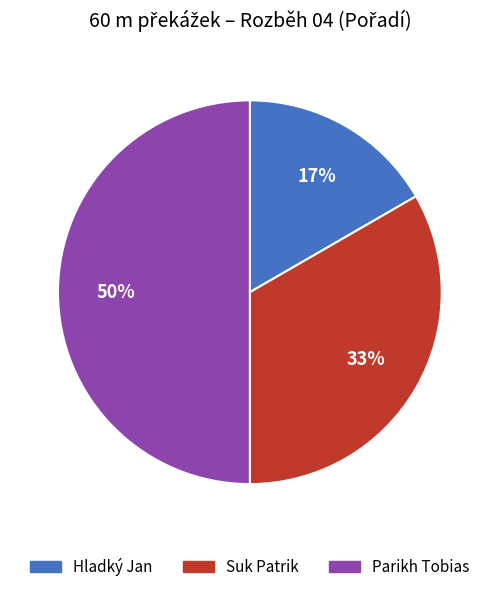

The Parikh Tobias slice represents 50% of the pie. True or false?

True